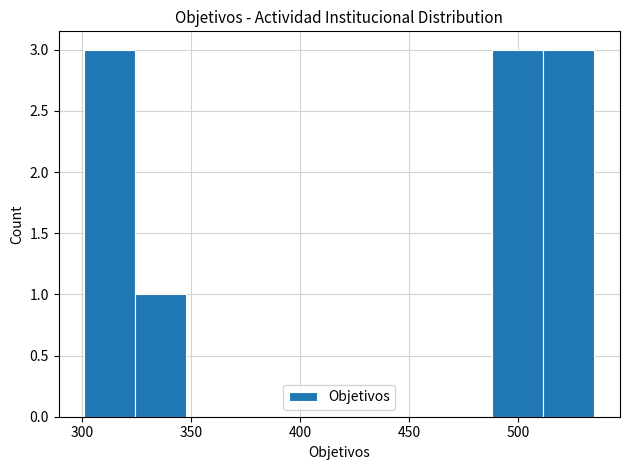

What is the height of the bar covering 490 to 510 on the x-axis? Neither the bar edges nor the heights are printed on the chart, so give them approximately, as read against the axes.

3